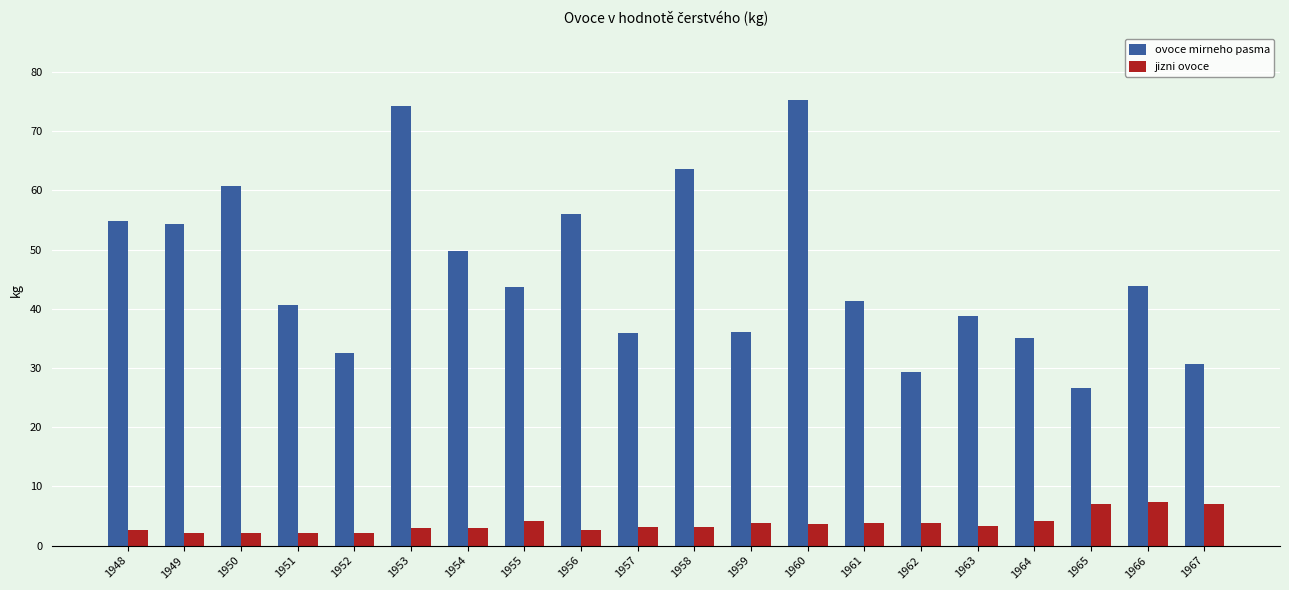

Which series has the largest range (max minus min)?

ovoce mirneho pasma